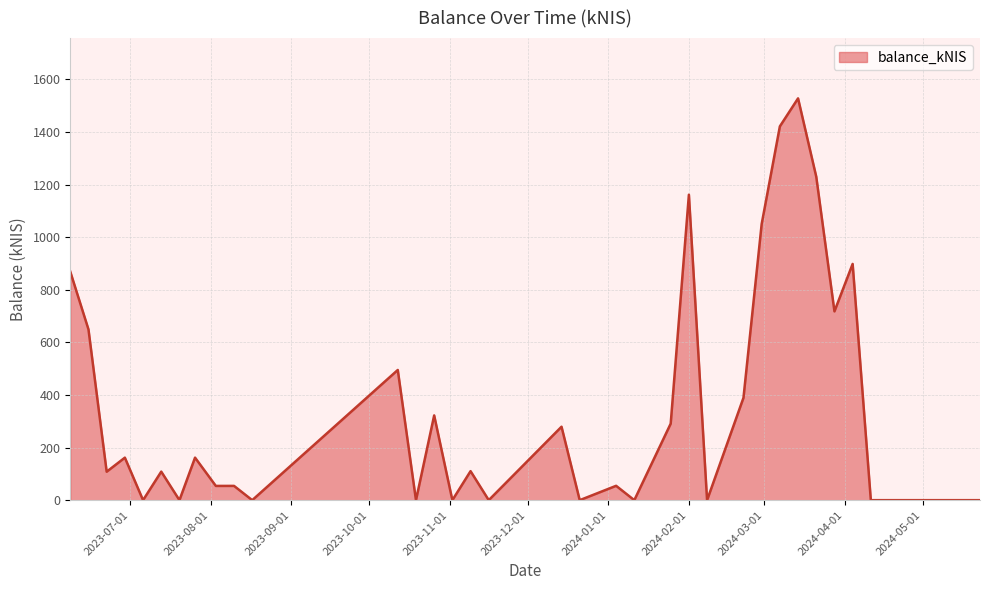

True or false: there are more than 2 points higher than both neighbors.

True